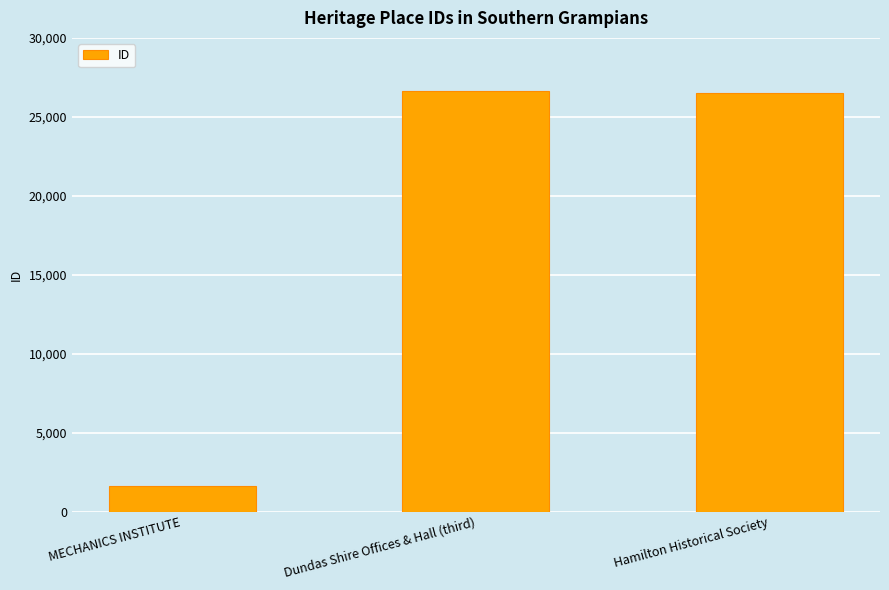

Are the bars horizontal?

No